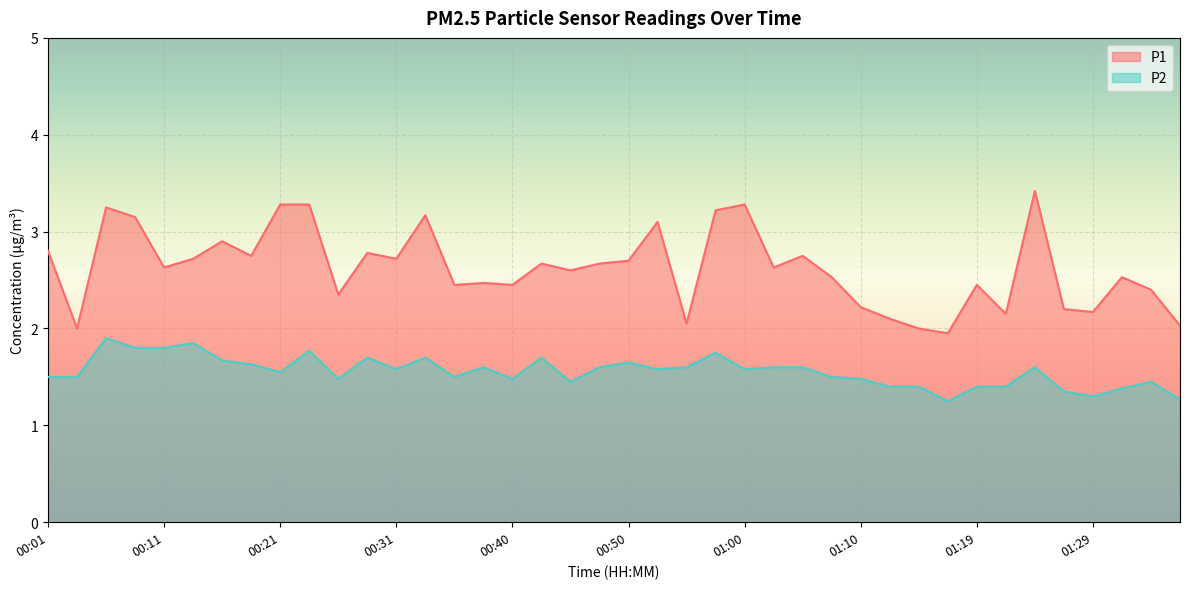

How many lines are shown in the chart?

2